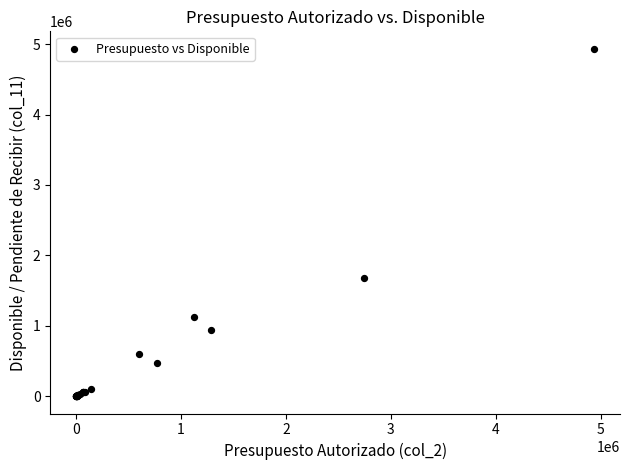

What Y value in the scatter plot is closest to 2468723?

1685370.9